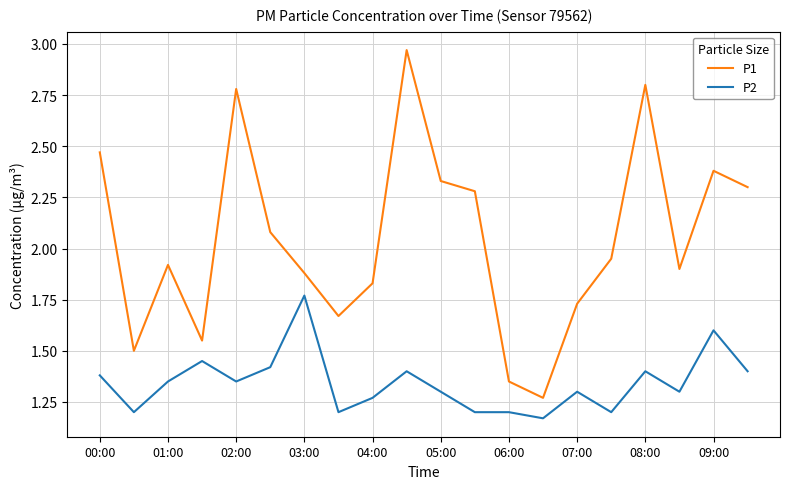

How many series are shown in this chart?

2